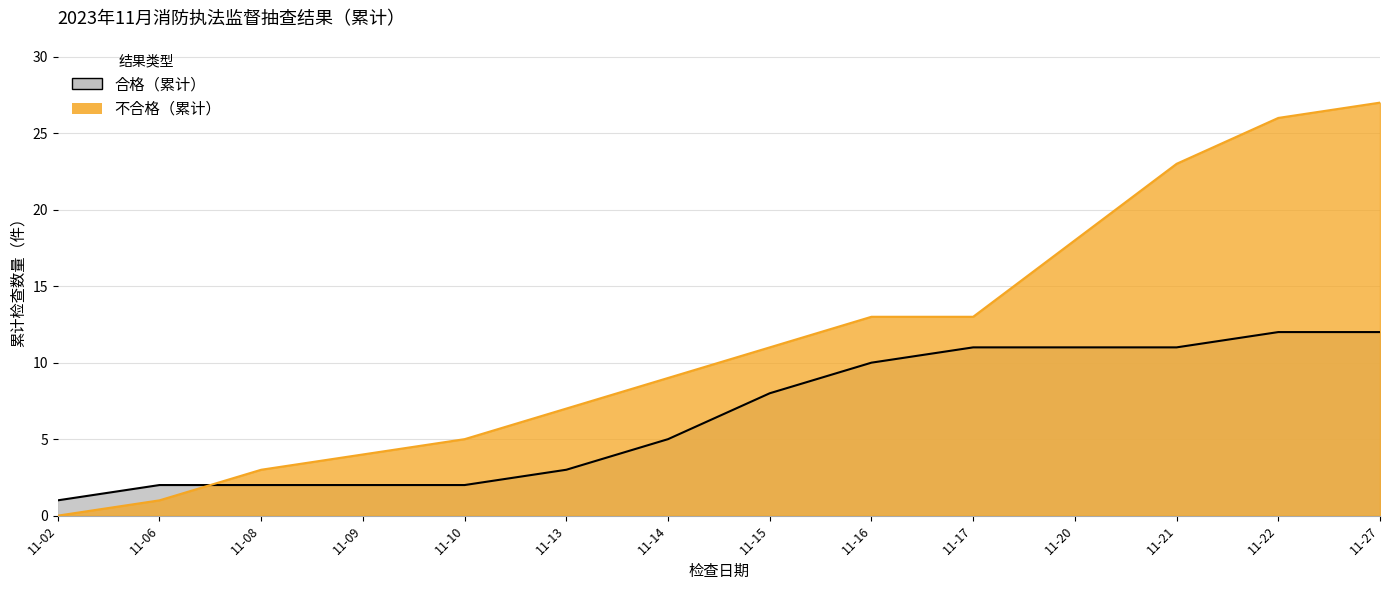

How many data points are above 8?

6